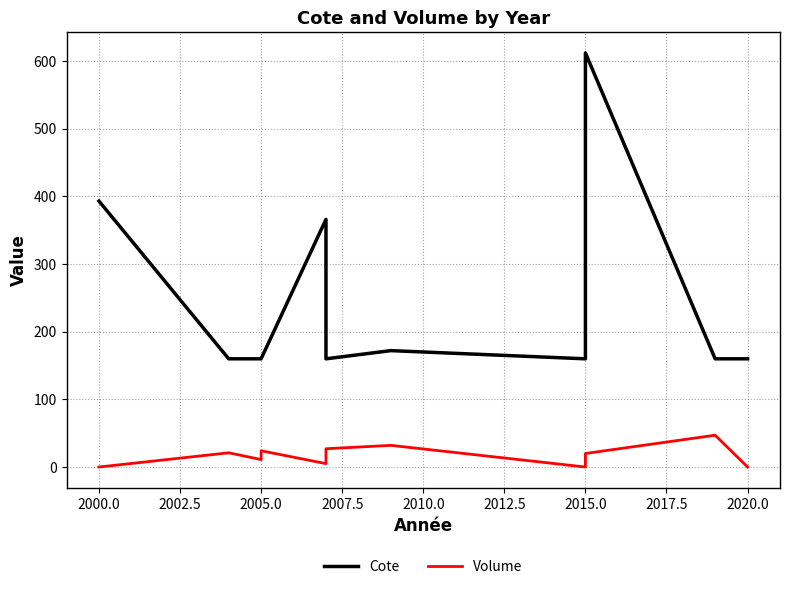

The Cote series shows 274.1 at 2020.0. True or false?

False